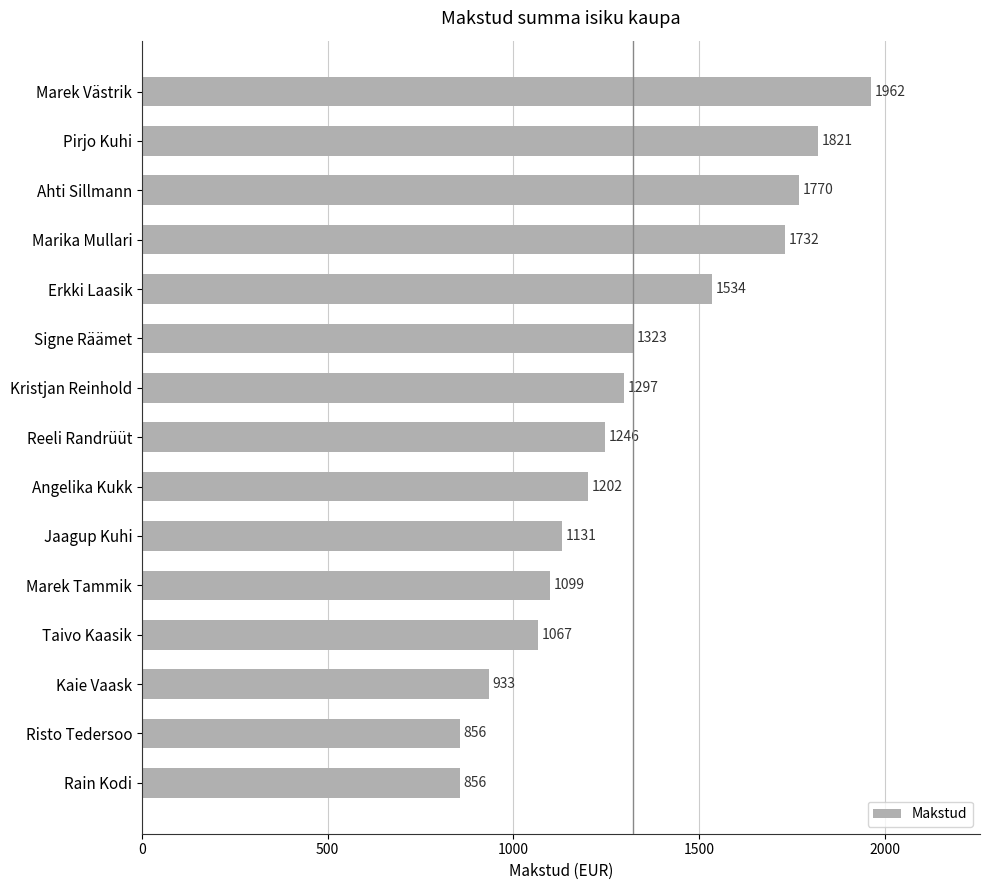

Are the bars grouped side by side (vs. stacked)?

No